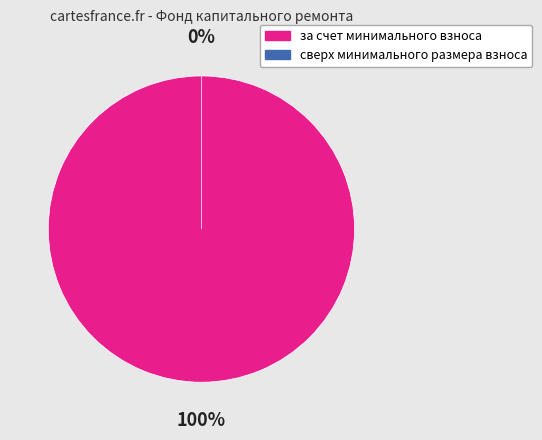

What is the majority slice?

за счет минимального взноса